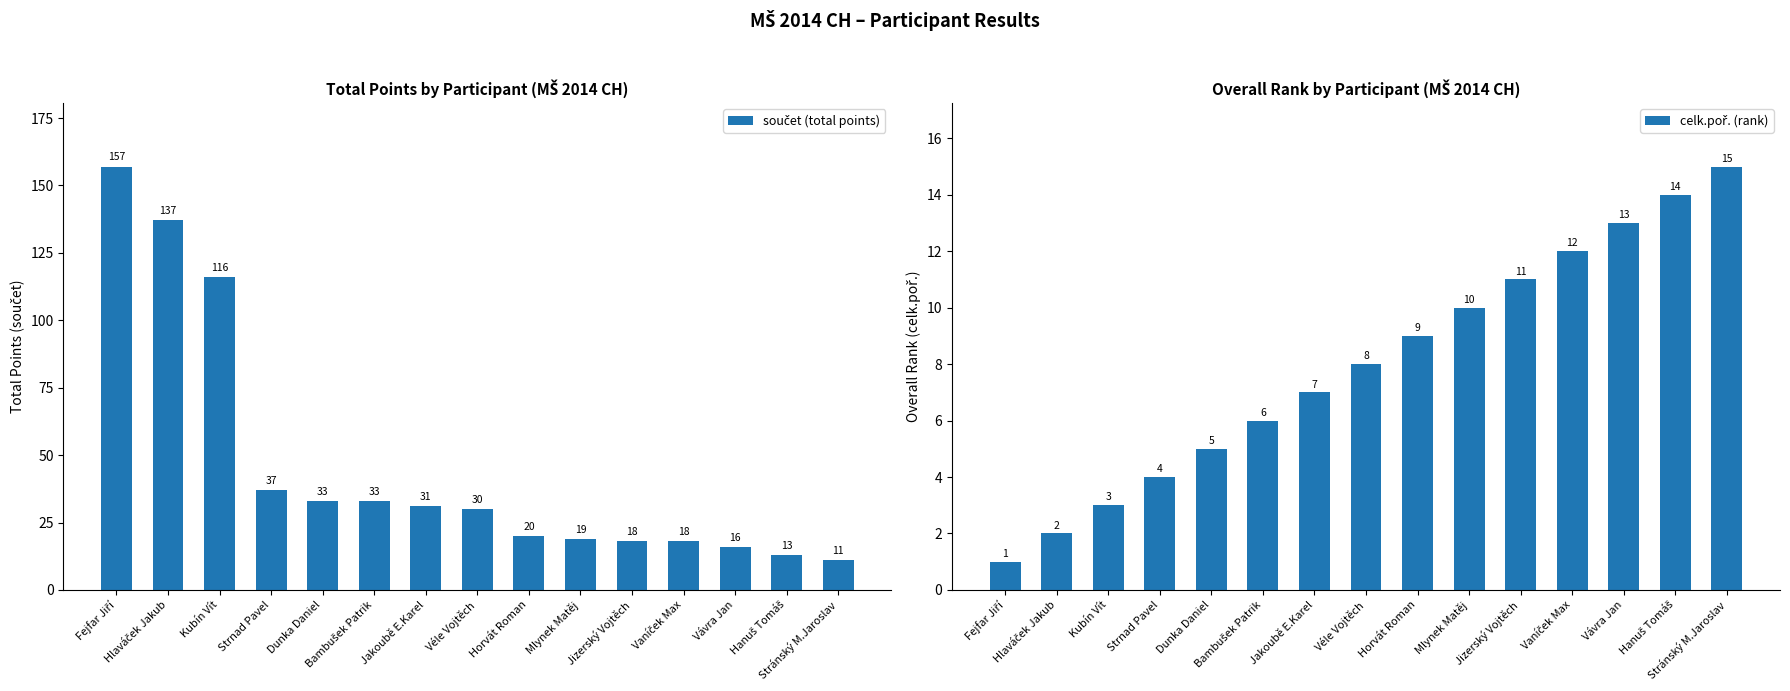

At which category does the chart reach its peak across all series?

Fejfar Jiří